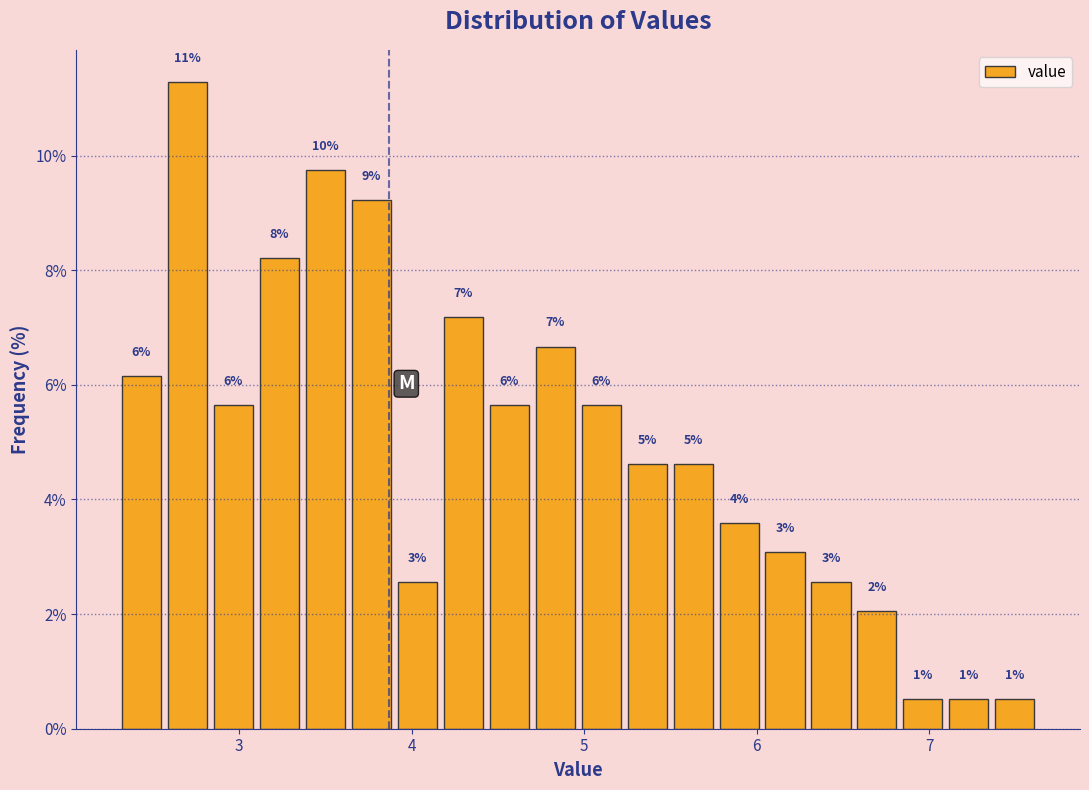

Around what value on the x-axis is the tallest bar? Give the approximate position of its centre, as read against the axis.

2.7